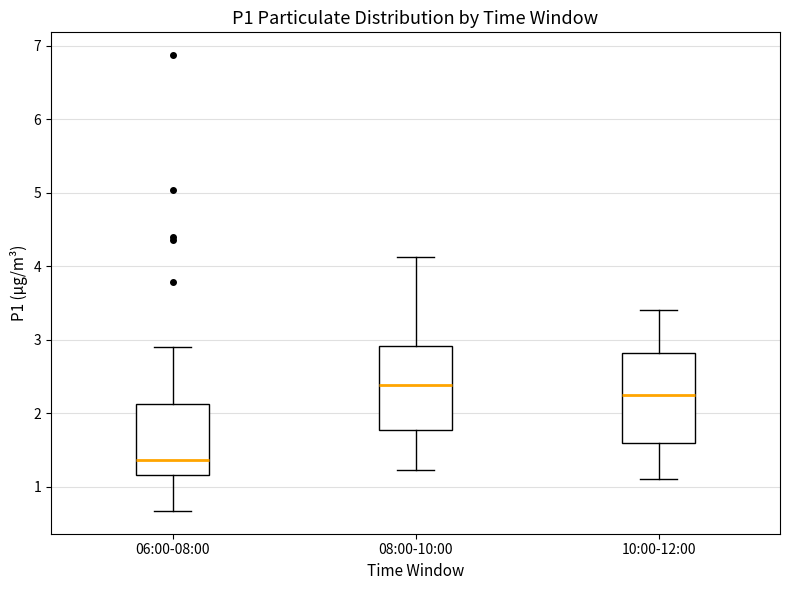

Which box's median line is the lowest?

06:00-08:00